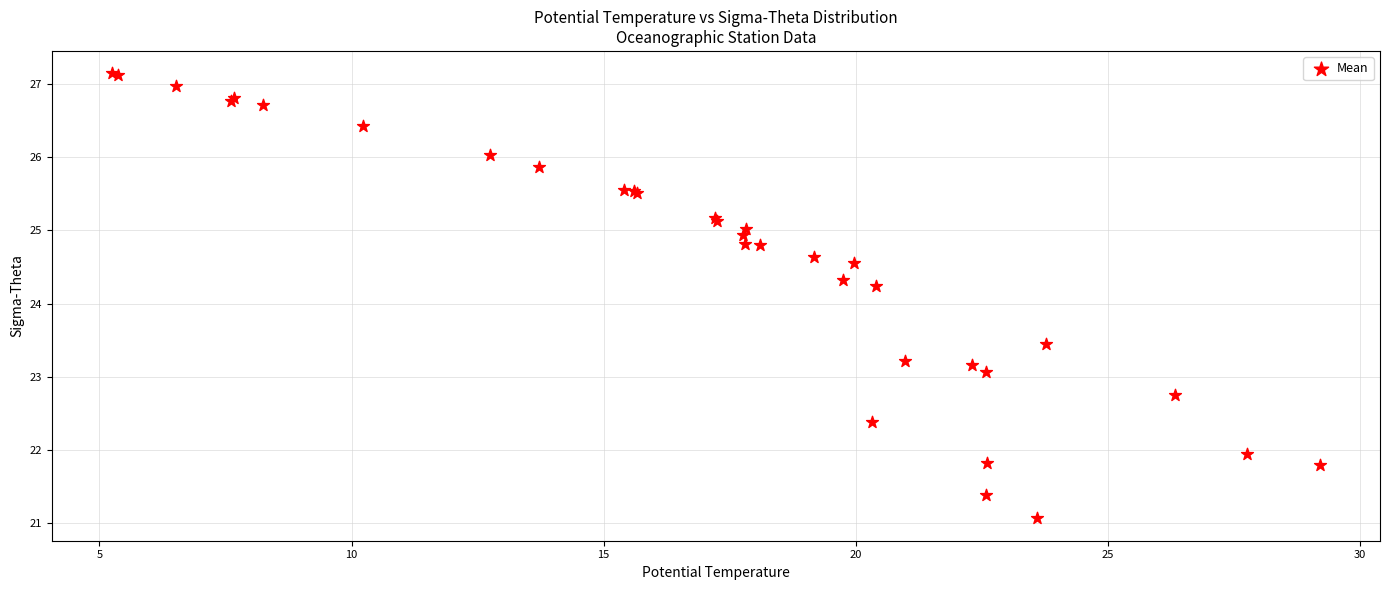

What Y value in the scatter plot is closest to 24?

24.2